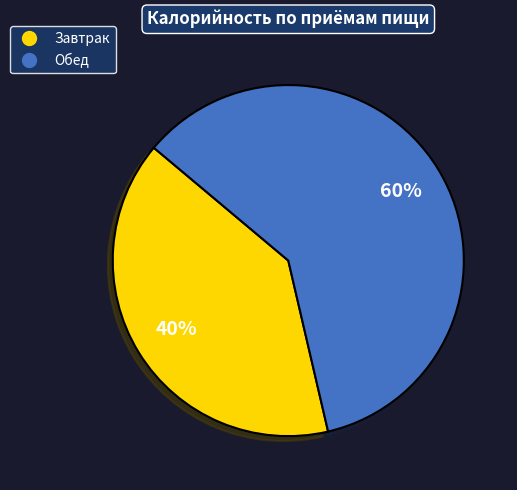

Does any single category account for the majority?

Yes